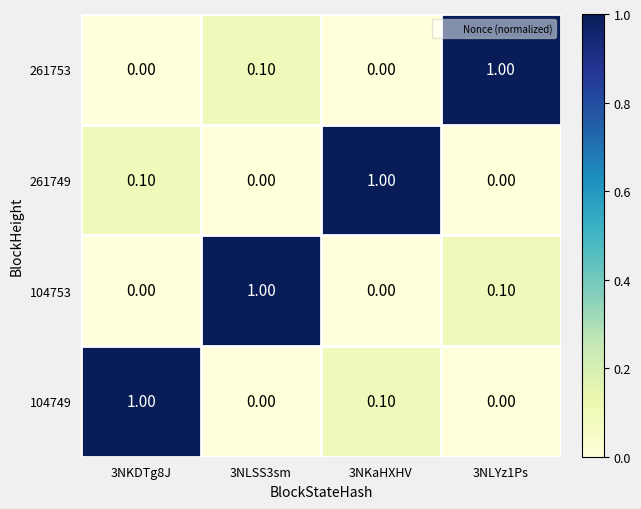

What is the total value across all series at 3NKDTg8J?

1.1